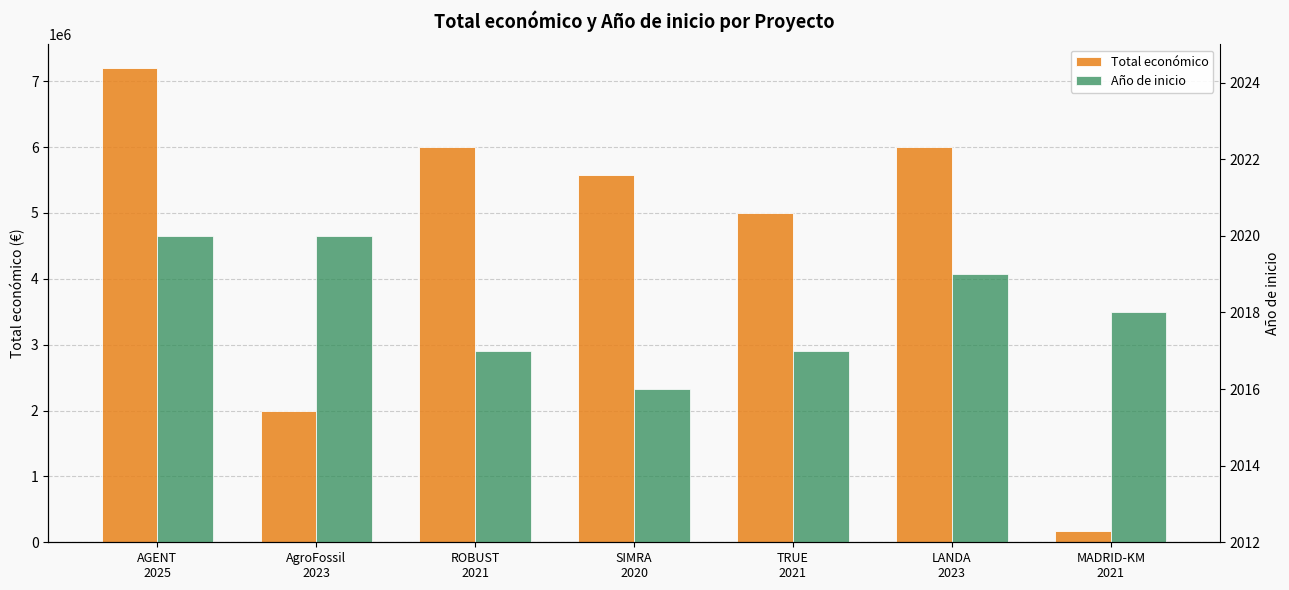

Reading left to right, extract all data points from this chart.

Total económico: 7199787	1999937	5999934	5575828	4999927	5995904	165000
Año de inicio: 2020	2020	2017	2016	2017	2019	2018